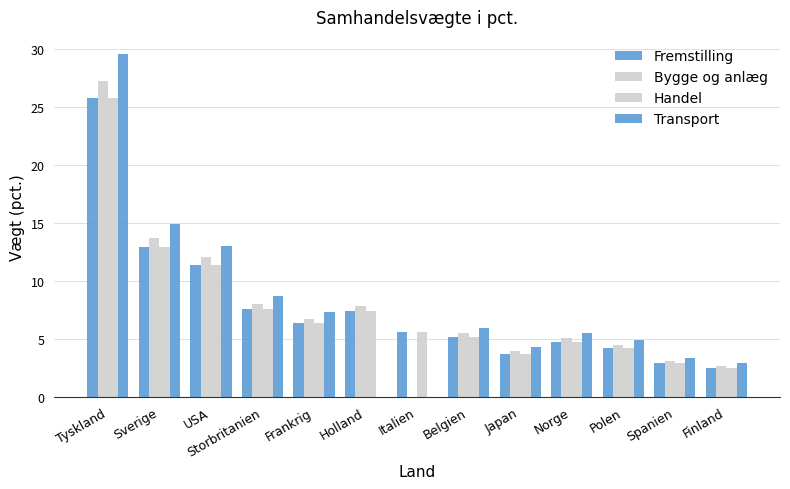

How many groups of bars are there?

13